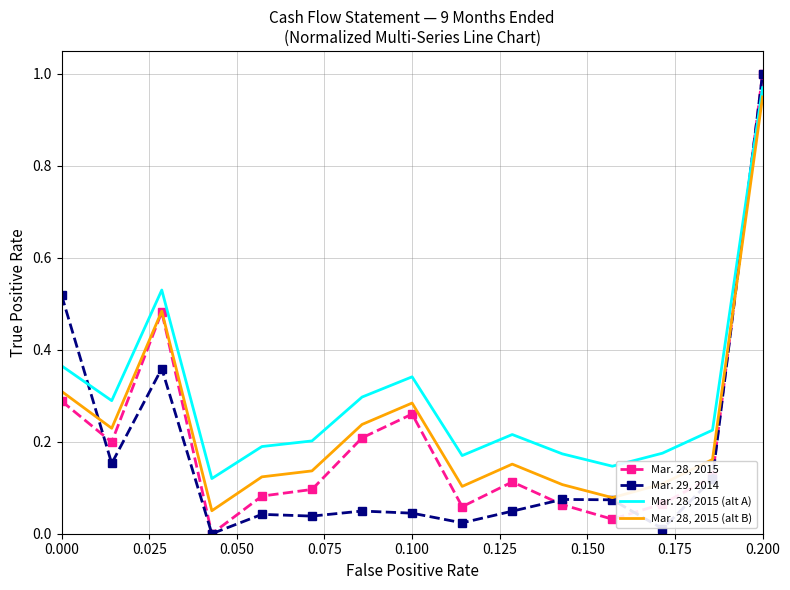

Which series has the largest total across all categories?

Mar. 28, 2015 (alt A)